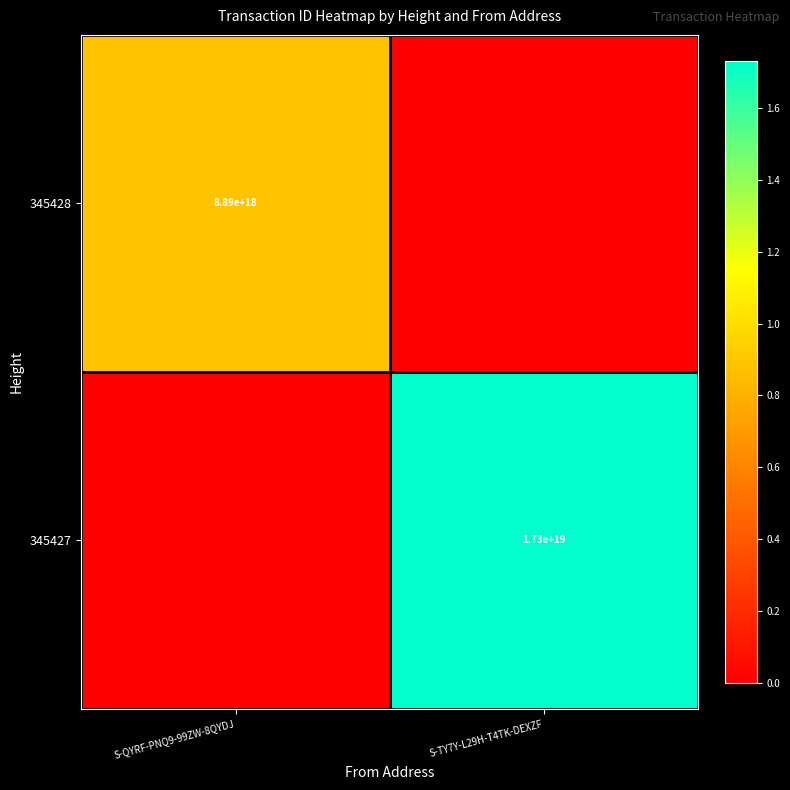

The 345428 series shows 8890000000000000000 at S-QYRF-PNQ9-99ZW-8QYDJ. True or false?

True